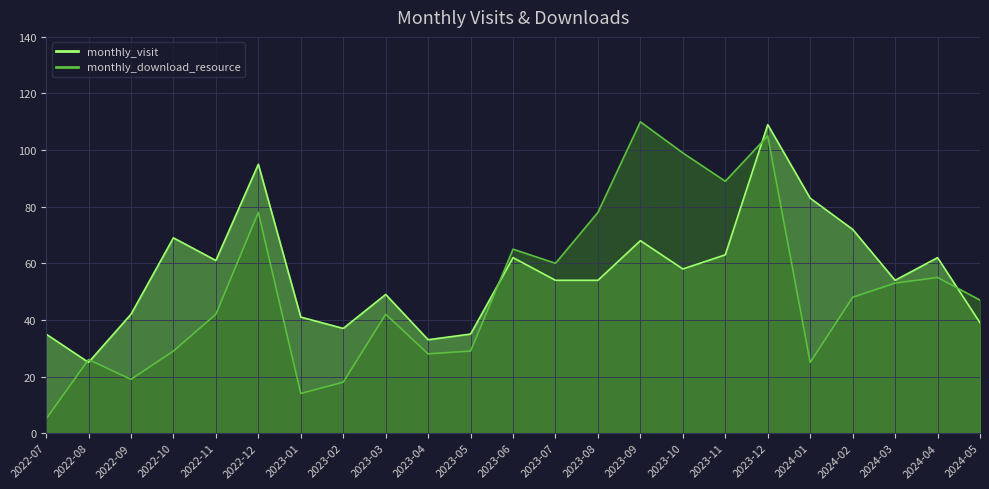

The monthly_download_resource series shows 17 at 2022-11. True or false?

False